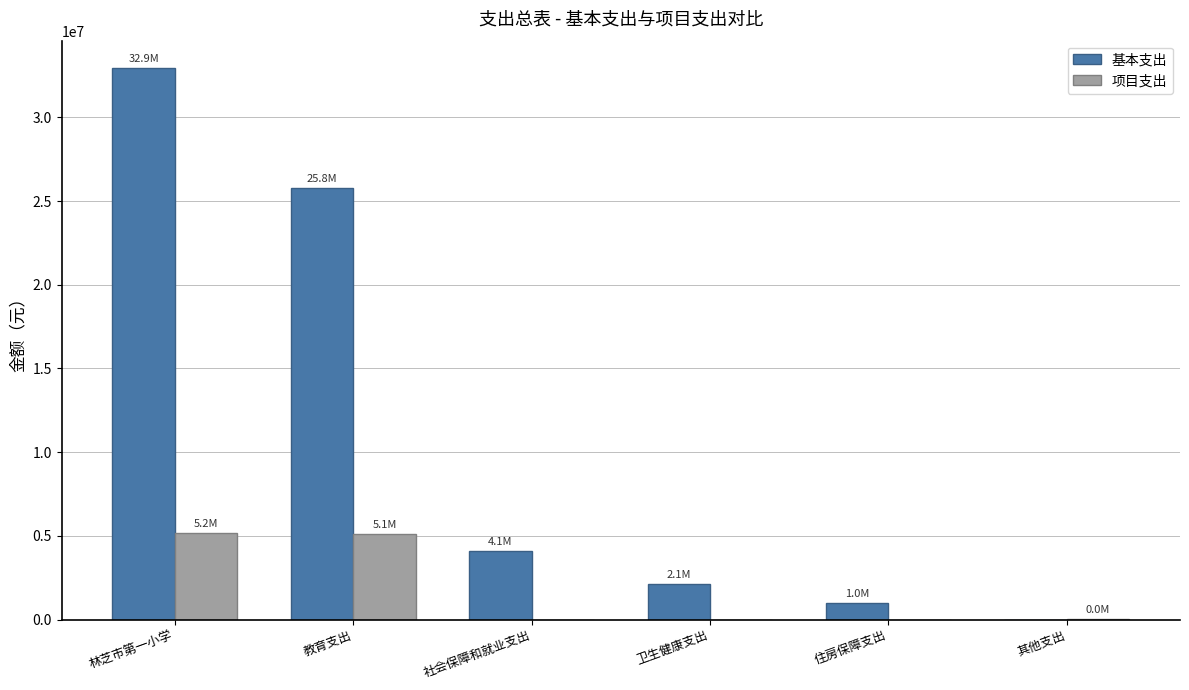

What is the sum of all 基本支出 values?

65874400.0